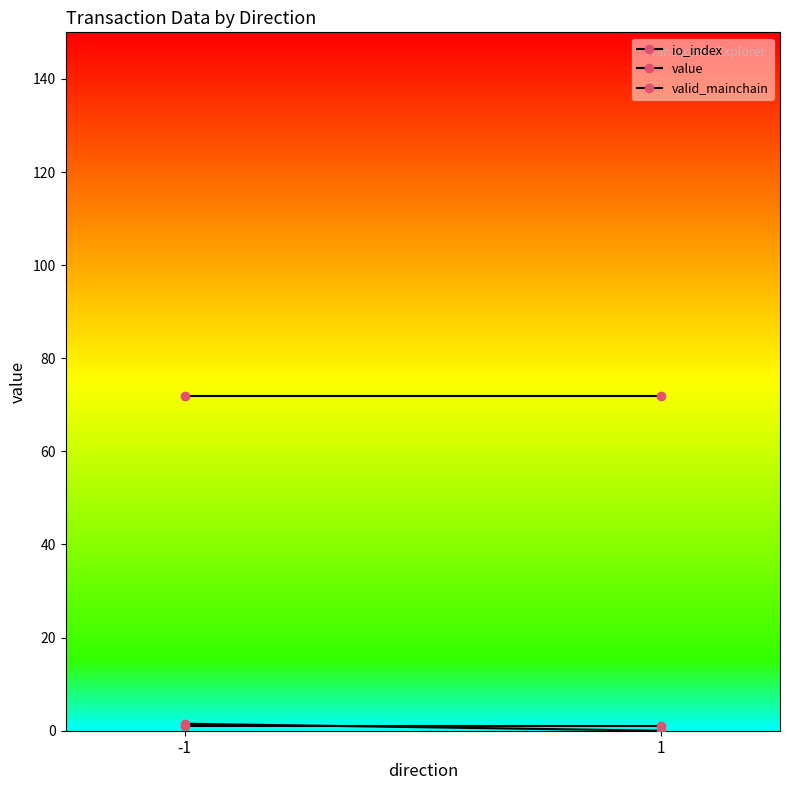

How many lines are shown in the chart?

3